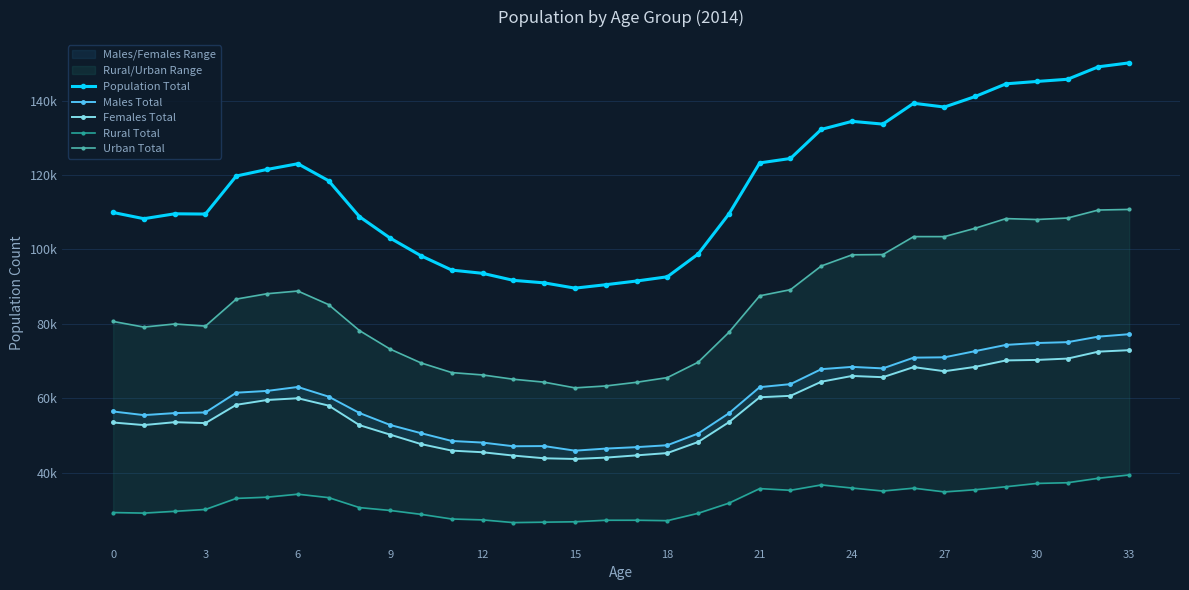

Which series has the widest spread of values?

Population Total